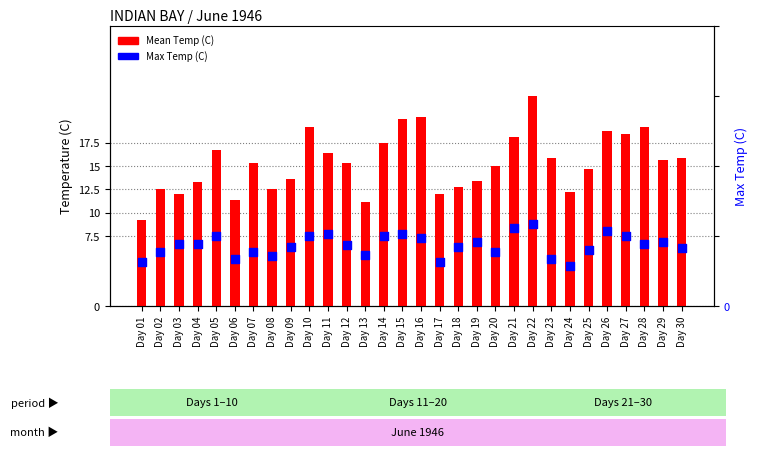

Which series has the largest total across all categories?

Max Temp (C)